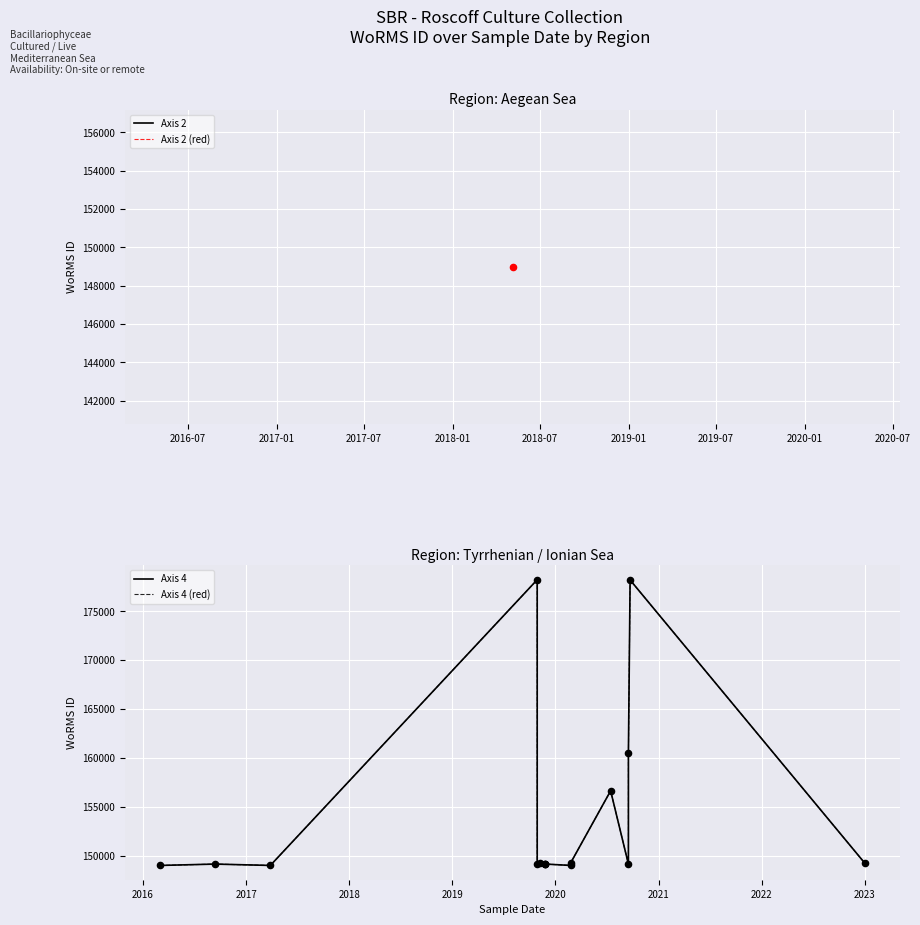

Which series contains the lowest Y value?

Axis 4